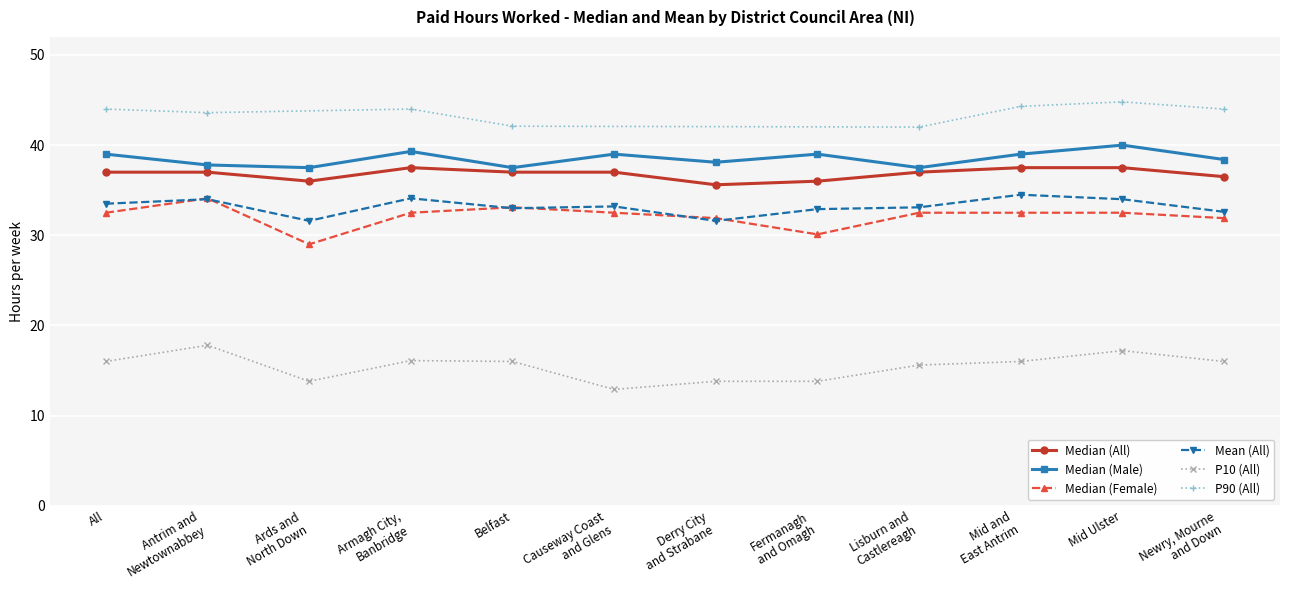

Is the value of P10 (All) at Armagh City,
Banbridge greater than the value of Mean (All) at Armagh City,
Banbridge?

No